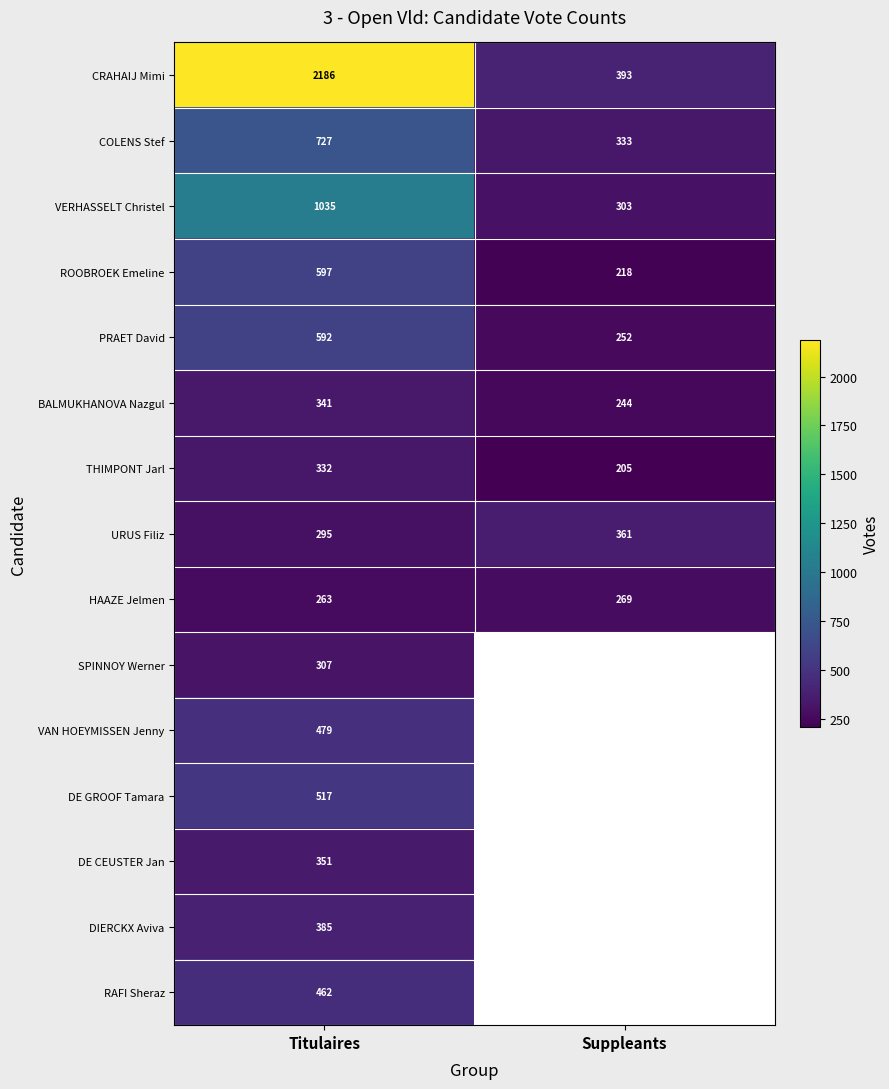

What is the difference between the highest and lowest values at Titulaires?

1923